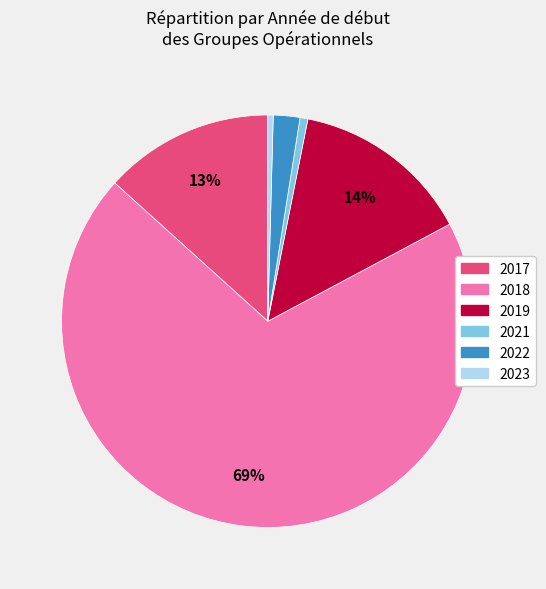

Is there any slice that represents more than half of the pie?

Yes